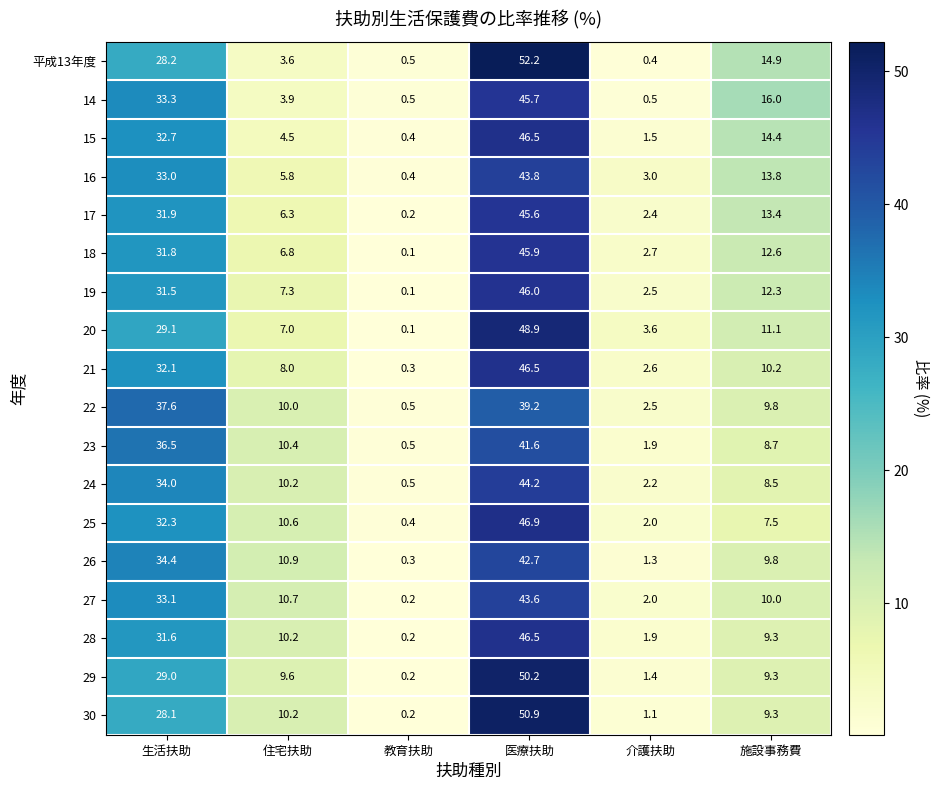

Which series has the widest spread of values?

平成13年度